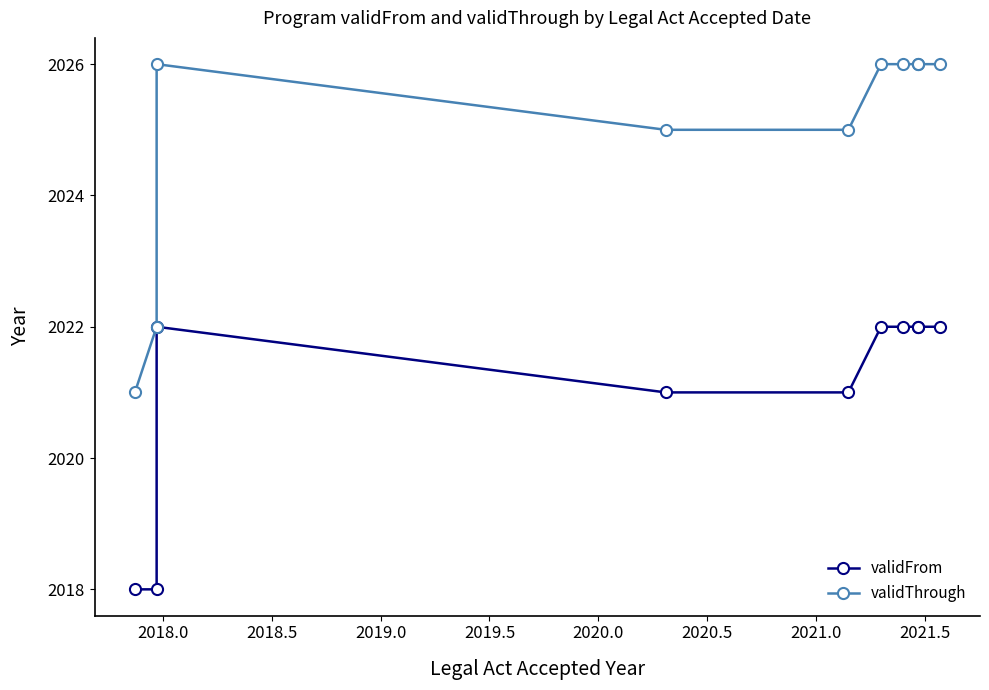

What are all the series names shown in the legend?

validFrom, validThrough